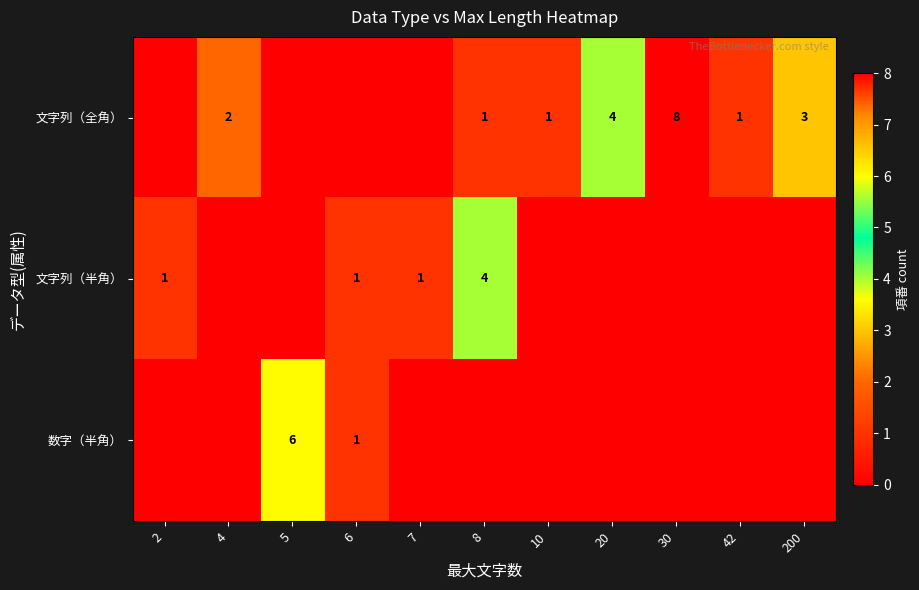

True or false: 文字列（半角） has a value of 0 at 7.

False